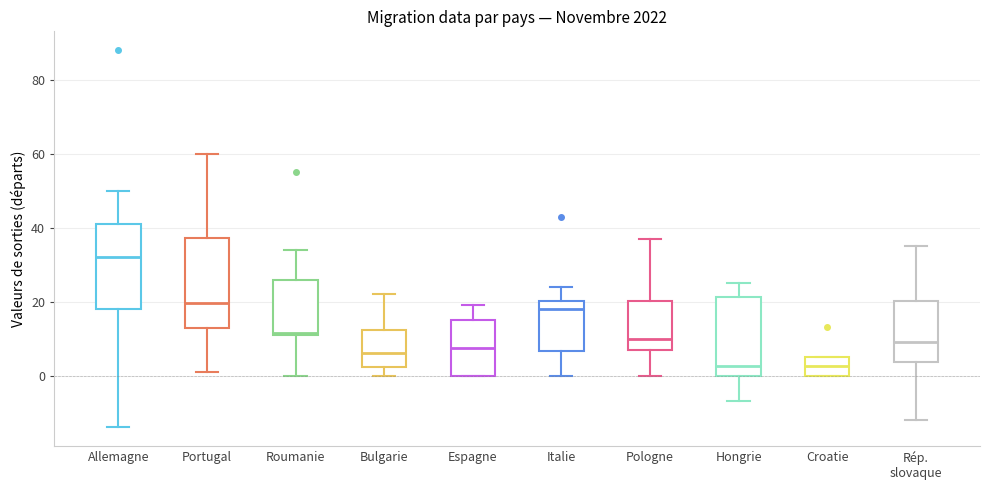

Reading left to right, read every box against the y-axis: the position of its median line, the range the box covers, and the ends of its whiskers. The values are not printed on the chart, so give them approximately, as read against the axis.

Allemagne: median 32, box 18 to 42, whiskers -14 to 50
Portugal: median 20, box 12 to 38, whiskers 2 to 60
Roumanie: median 12, box 12 to 26, whiskers 0 to 34
Bulgarie: median 6, box 2 to 12, whiskers 0 to 22
Espagne: median 8, box 0 to 16, whiskers 0 to 20
Italie: median 18, box 6 to 20, whiskers 0 to 24
Pologne: median 10, box 8 to 20, whiskers 0 to 38
Hongrie: median 2, box 0 to 22, whiskers -6 to 26
Croatie: median 2, box 0 to 6, whiskers 0 to 6
Rép. slovaque: median 10, box 4 to 20, whiskers -12 to 36